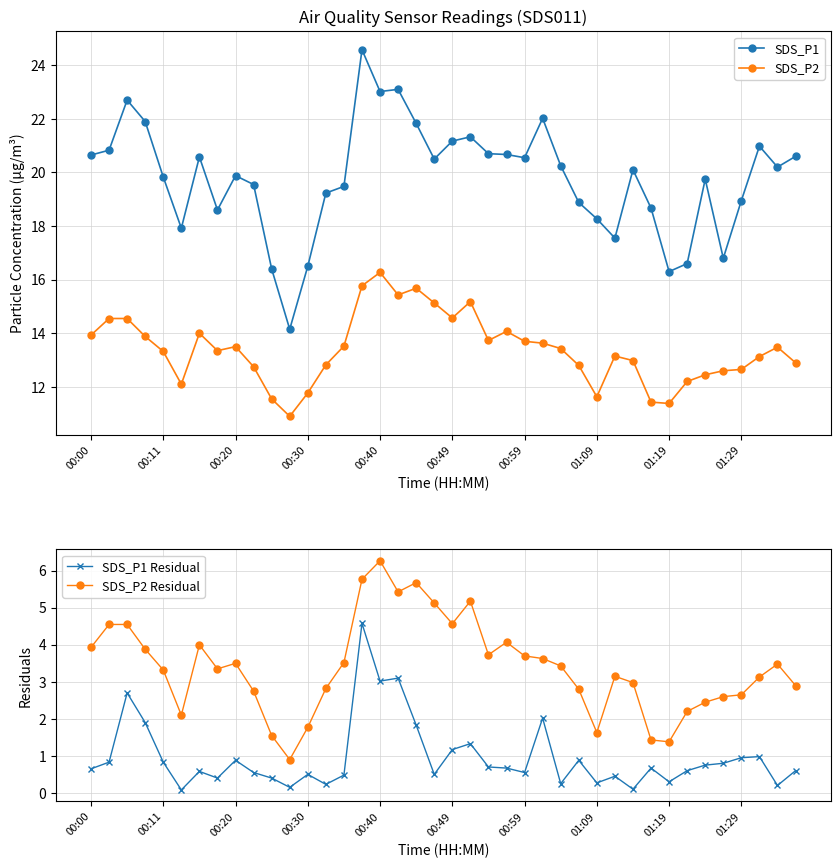

What is the minimum value for SDS_P1?

14.2